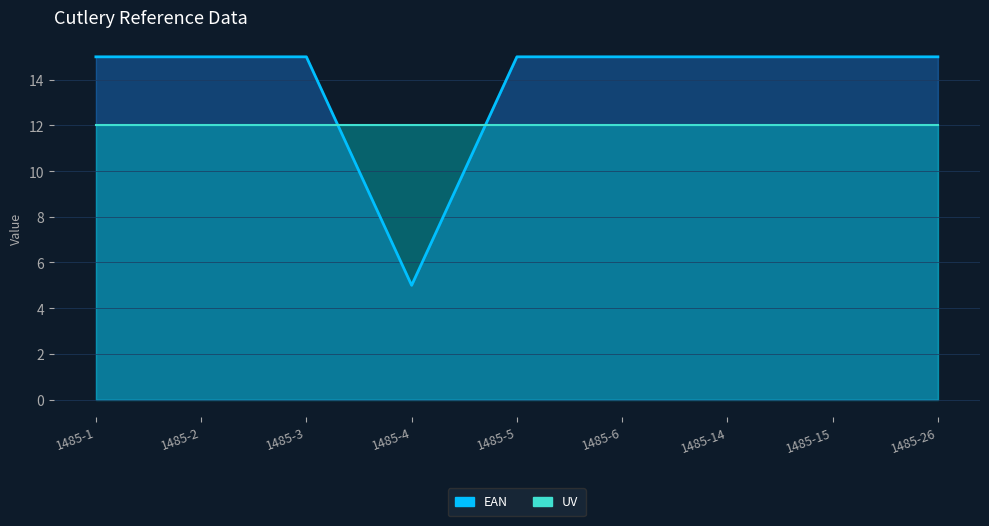

At which category does the chart reach its peak across all series?

1485-1